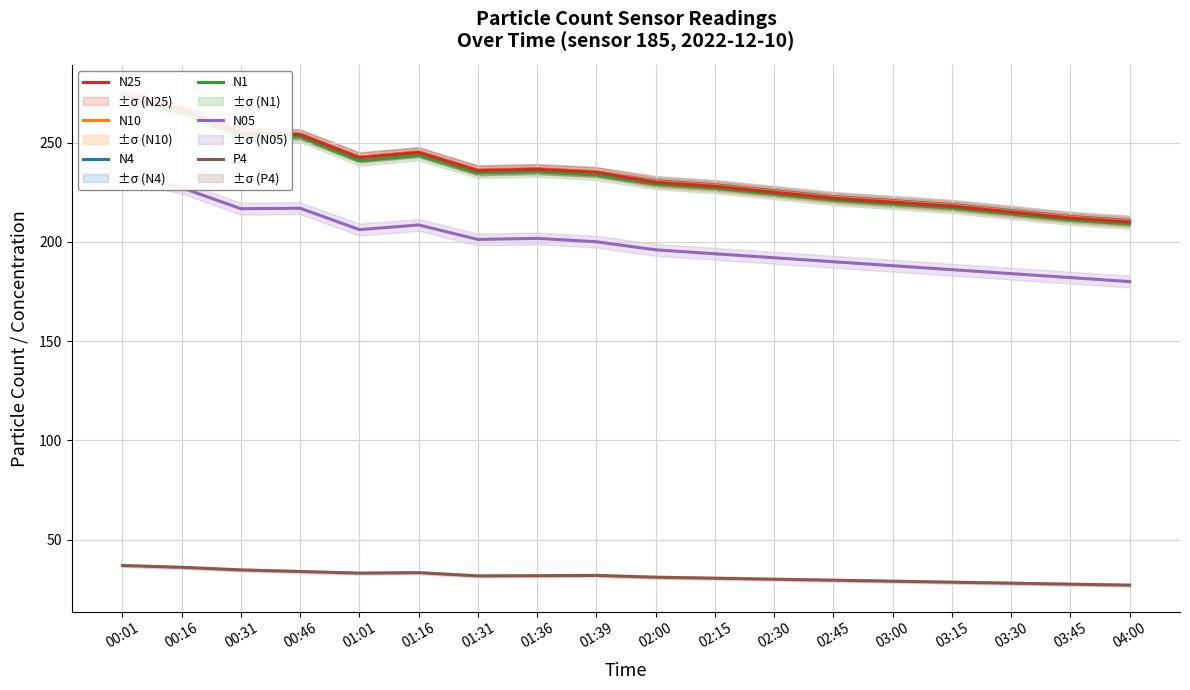

Reading left to right, list all the values displayed in this chart.

N05: 233.5	227.3	216.7	216.9	206.2	208.5	201.2	201.8	200.1	196.0	194.0	192.0	190.0	188.0	186.0	184.0	182.0	180.0
N1: 272.4	265.3	253.2	252.8	240.9	243.6	234.7	235.3	233.6	229.0	227.0	224.0	221.0	219.0	217.0	214.0	211.0	209.0
N4: 274.1	266.9	254.9	254.2	242.6	245.2	236.1	236.7	235.2	230.8	228.8	225.8	222.8	220.8	218.8	215.8	212.8	210.8
N10: 274.2	267.0	255.0	254.2	242.7	245.3	236.1	236.8	235.3	230.5	228.5	225.5	222.5	220.5	218.5	215.5	212.5	210.5
N25: 274.0	266.8	254.8	254.1	242.4	245.1	235.9	236.6	235.1	230.0	228.0	225.0	222.0	220.0	218.0	215.0	212.0	210.0
P4: 36.9	36.0	34.7	33.9	33.1	33.3	31.7	31.8	31.9	31.0	30.5	30.0	29.5	29.0	28.5	28.0	27.5	27.0